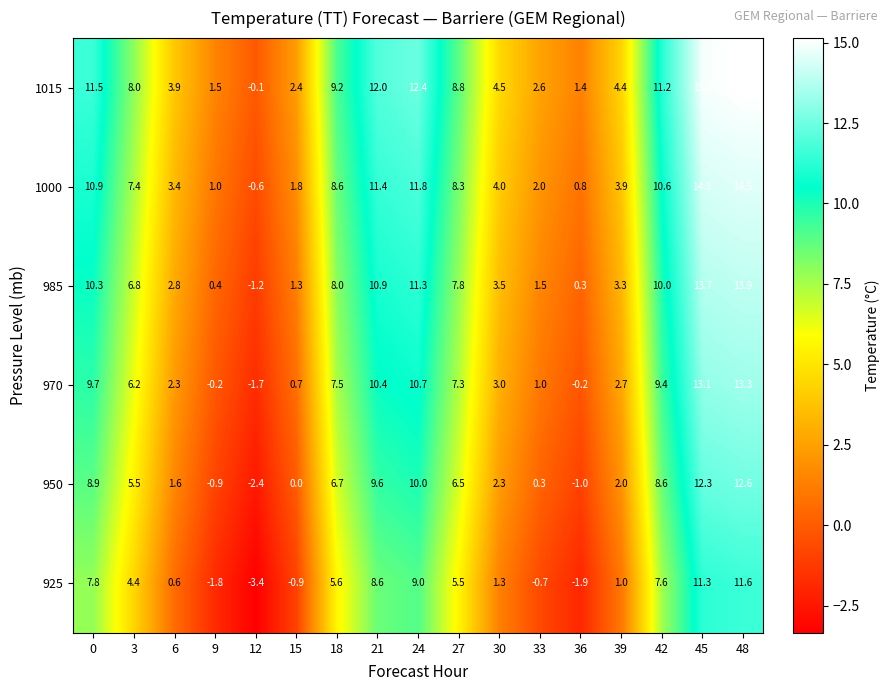

At 21, list the series in order from largest to smallest.

1015, 1000, 985, 970, 950, 925